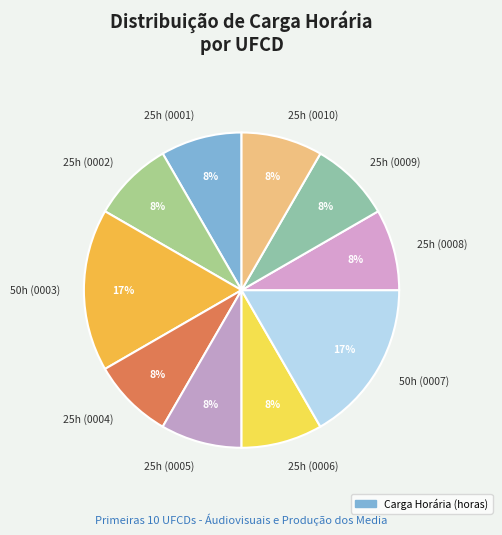

To the nearest percent, what percentage of the pie is 25h (0008)?

8%